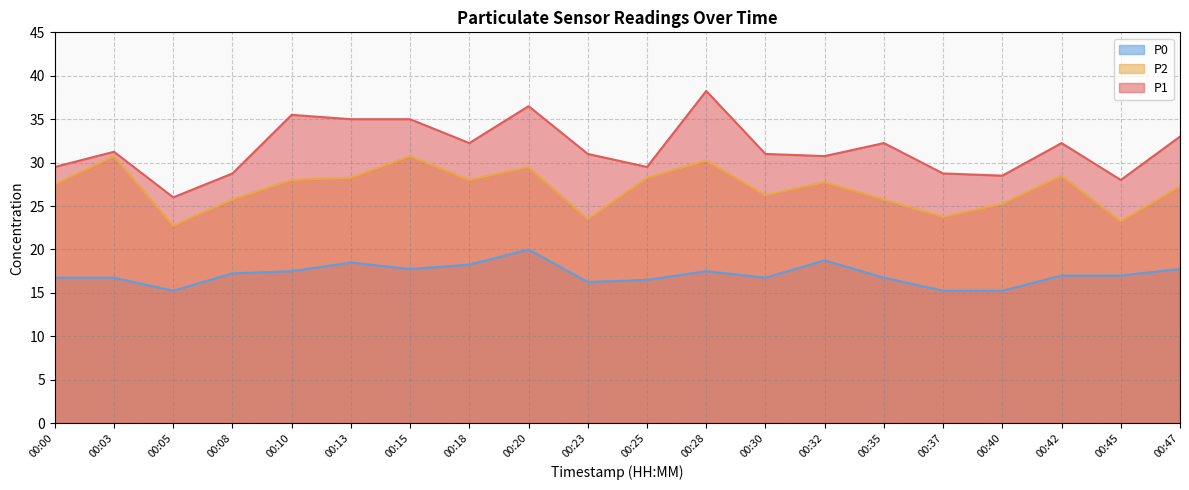

True or false: P2 and P0 cross at least once.

False